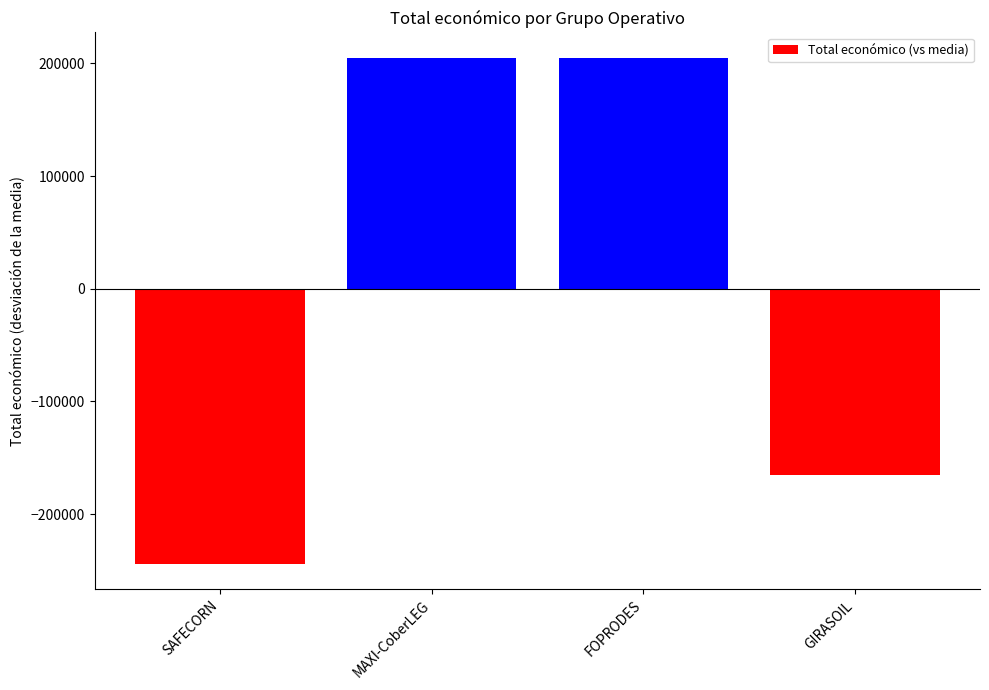

What is the smallest value displayed?

-244185.5